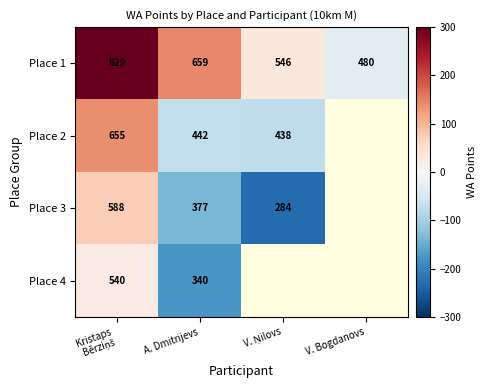

Where is Place 1 nearest to the value 654?

A. Dmitrijevs